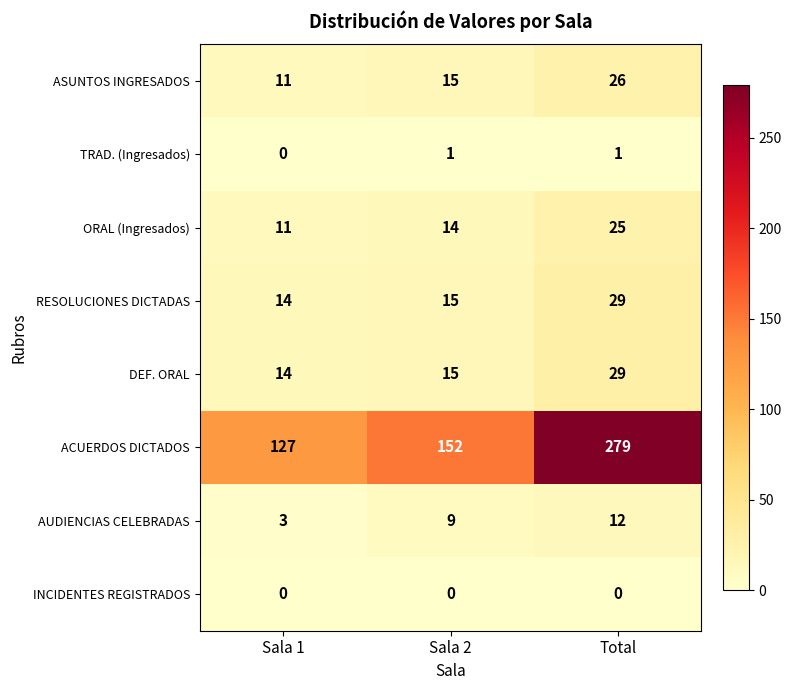

Which label corresponds to the largest value in the chart?

Total